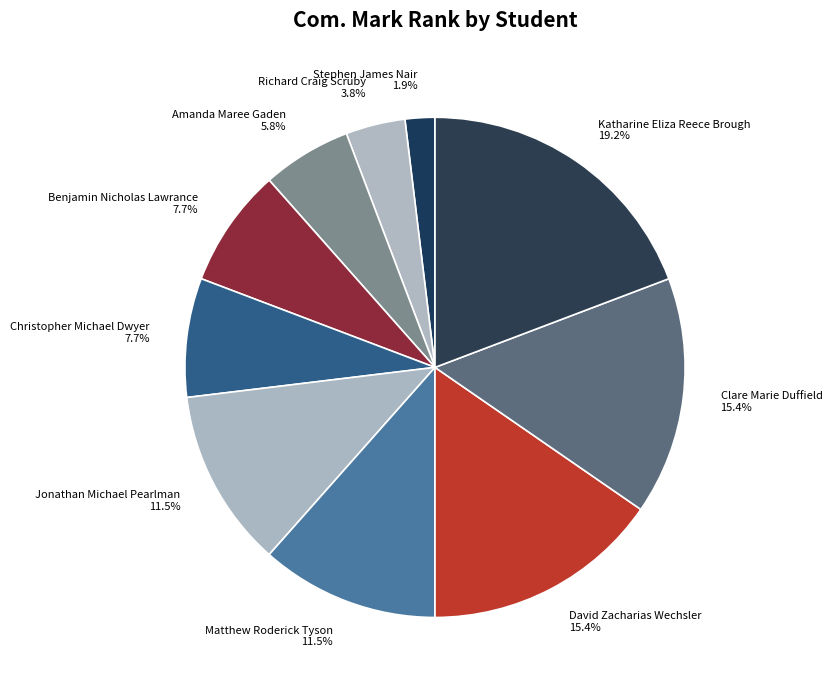

Which slice is the smallest?

Stephen James Nair